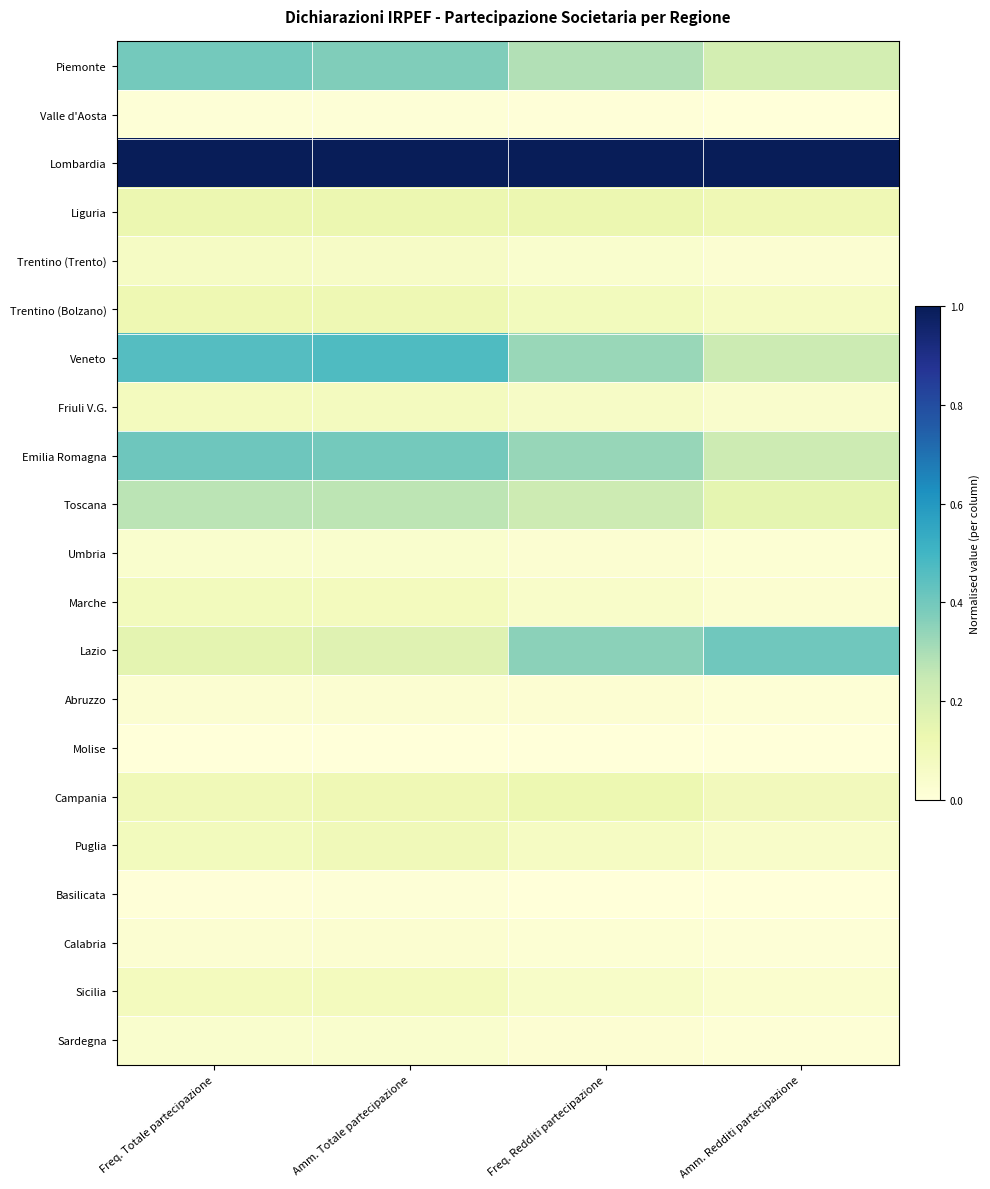

Rank the series by their maximum value, from highest to lowest.

Lombardia, Veneto, Emilia Romagna, Lazio, Piemonte, Toscana, Liguria, Campania, Trentino (Bolzano), Puglia, Marche, Sicilia, Friuli V.G., Trentino (Trento), Sardegna, Umbria, Calabria, Abruzzo, Basilicata, Valle d'Aosta, Molise